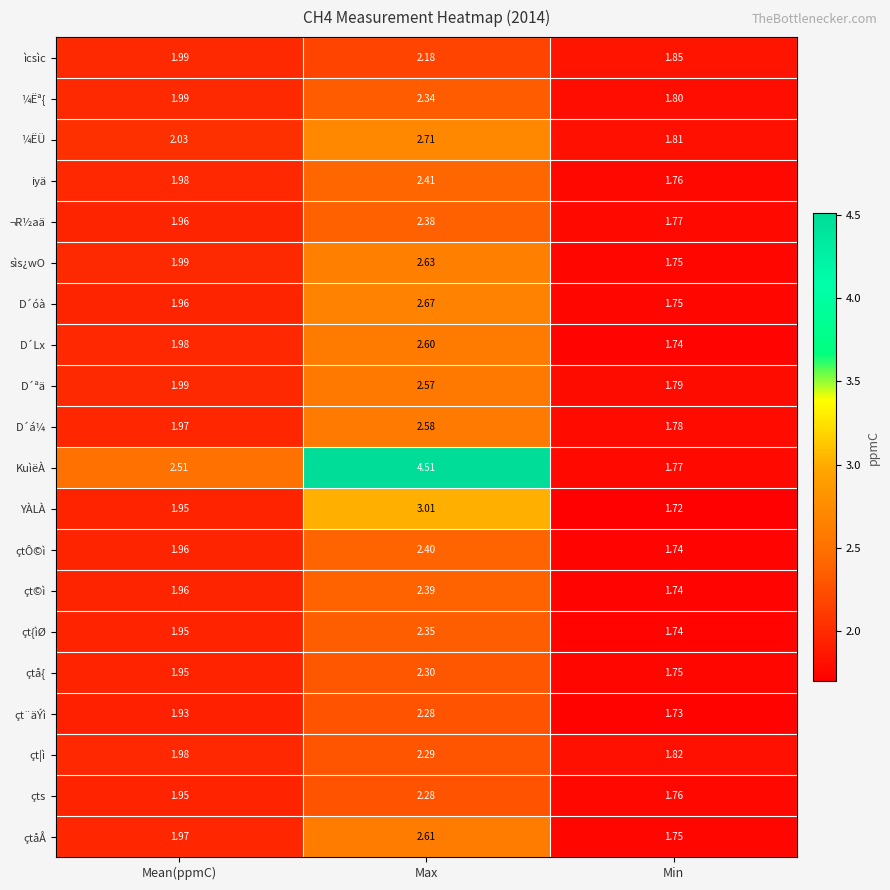

Which category has the lowest value in the çt{ìØ series?

Min